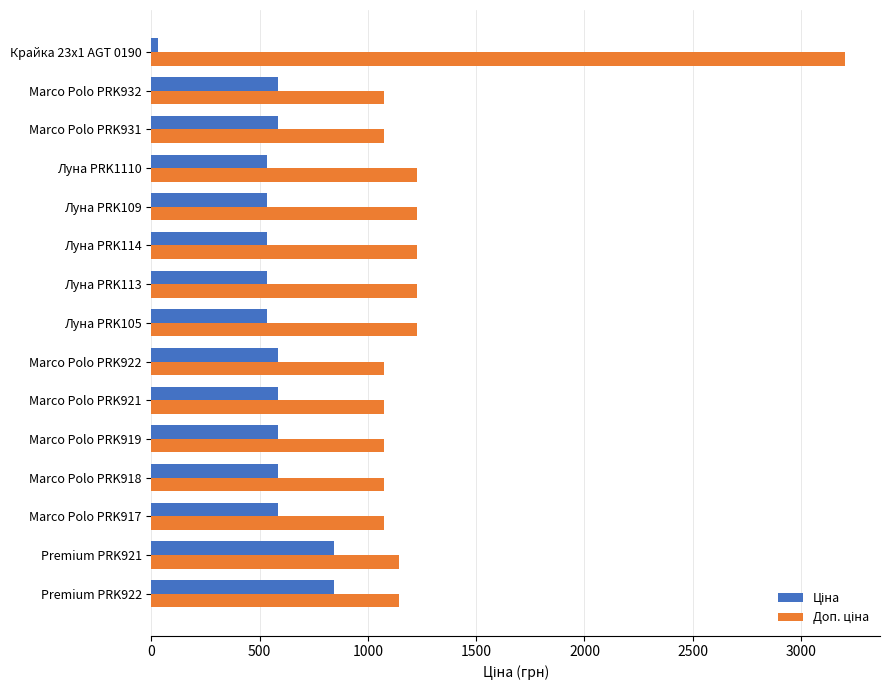

At which category does the chart reach its peak across all series?

Крайка 23x1 AGT 0190